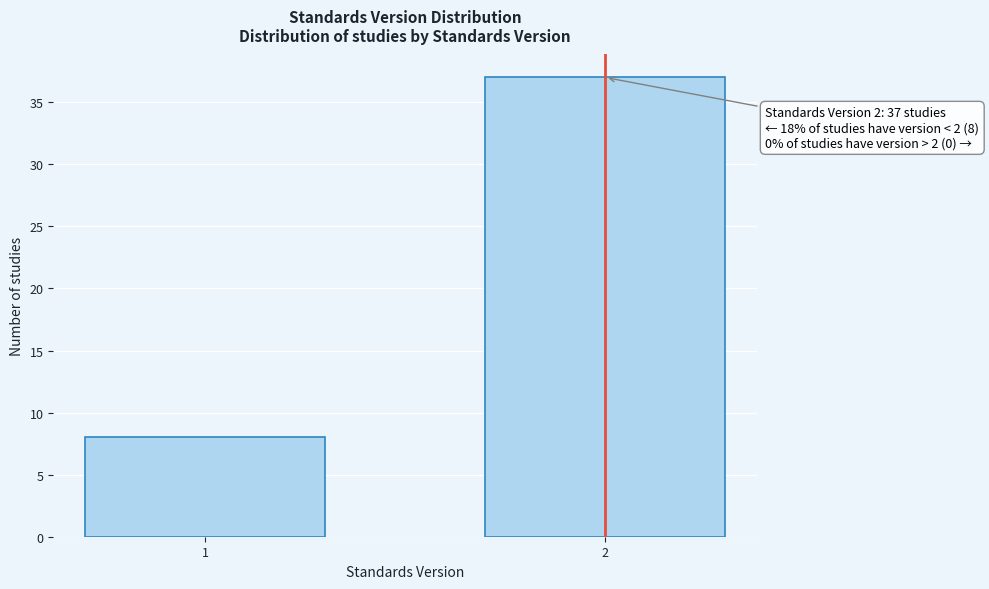

Reading left to right, extract all data points from this chart.

1=8	2=37